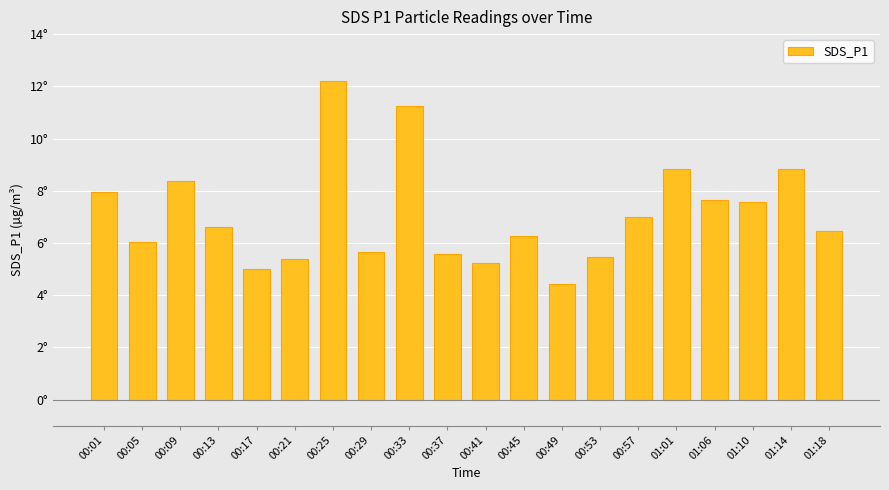

List the labels in order of value, largest first.

00:25, 00:33, 01:14, 01:01, 00:09, 00:01, 01:06, 01:10, 00:57, 00:13, 01:18, 00:45, 00:05, 00:29, 00:37, 00:53, 00:21, 00:41, 00:17, 00:49